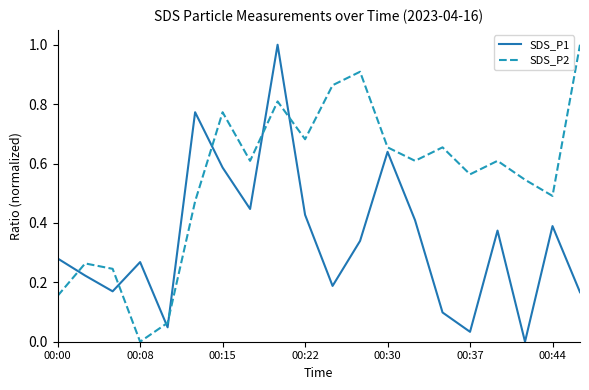

Which series has the largest total across all categories?

SDS_P2